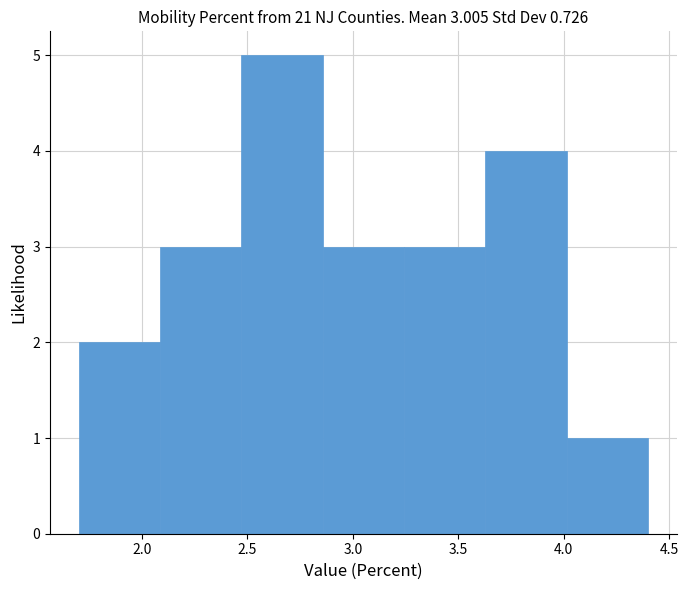

Which range on the x-axis has the tallest bar?

2.45 to 2.85